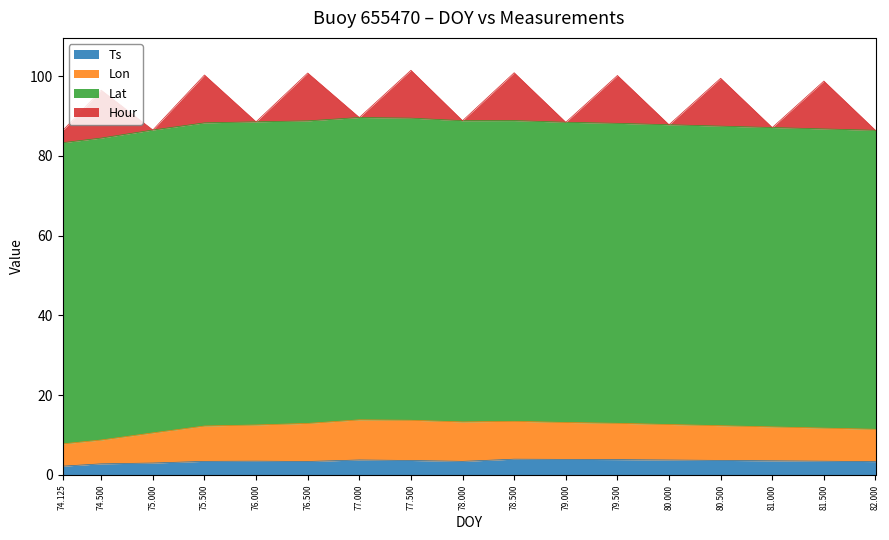

What is the total value across all series at 80.000?

87.8